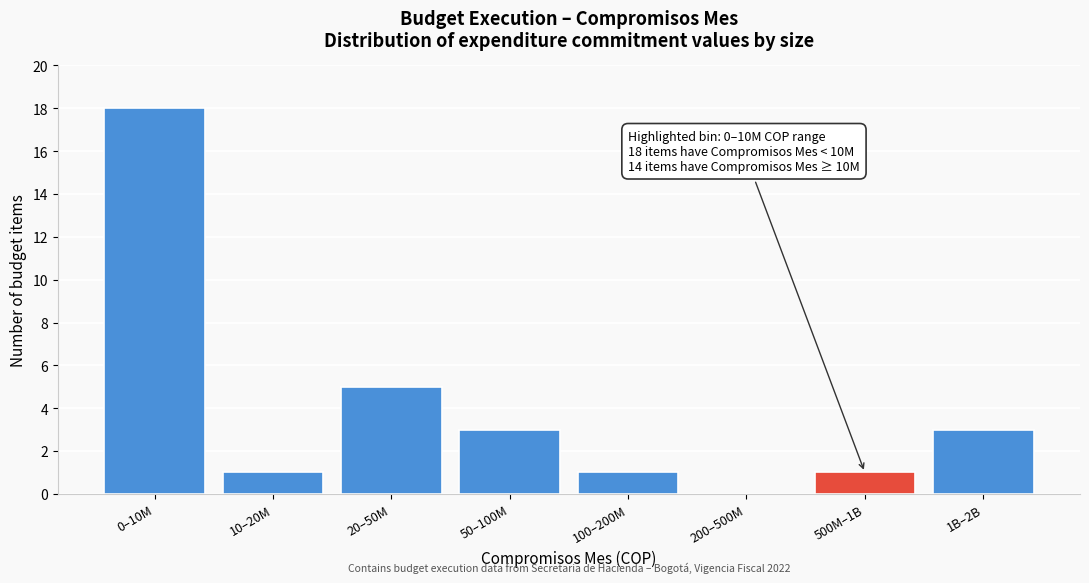

Reading left to right, transcribe all the data shown in this chart.

0–10M=18	10–20M=1	20–50M=5	50–100M=3	100–200M=1	200–500M=0	500M–1B=1	1B–2B=3